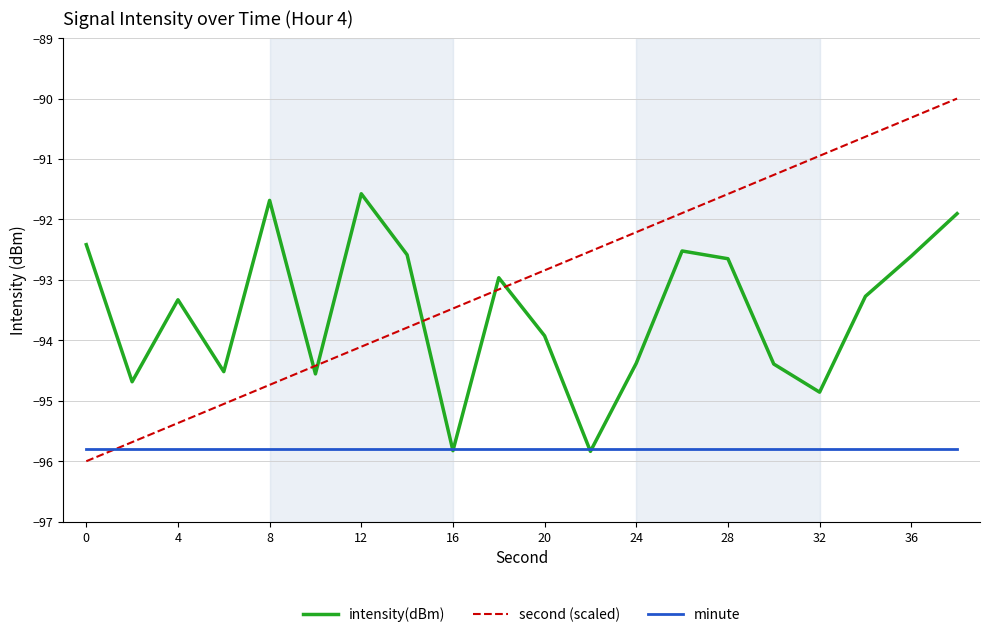

Which series ends up on top after the final intersection of second (scaled) and intensity(dBm)?

second (scaled)